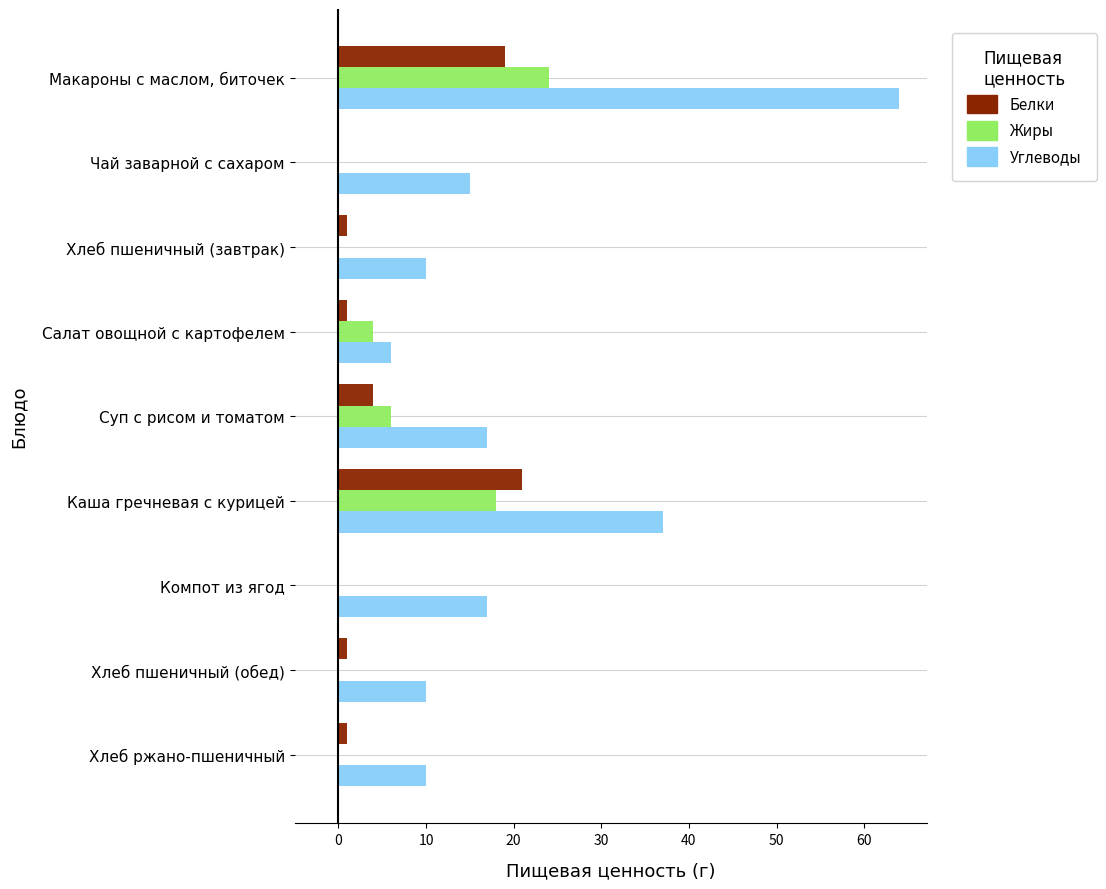

Which series changed the most between Чай заварной с сахаром and Суп с рисом и томатом?

Жиры